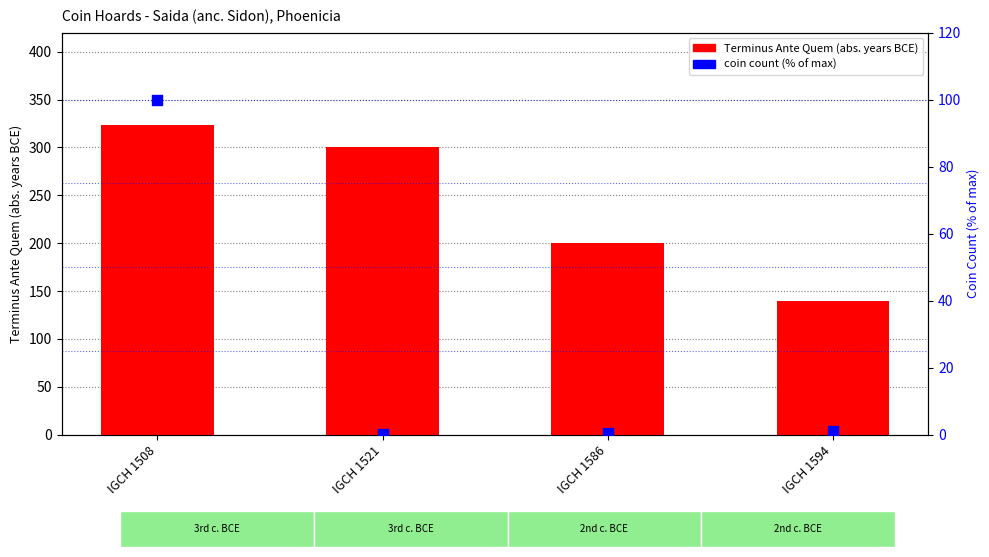

Which series reaches the minimum Y coordinate?

coin count (% of max)